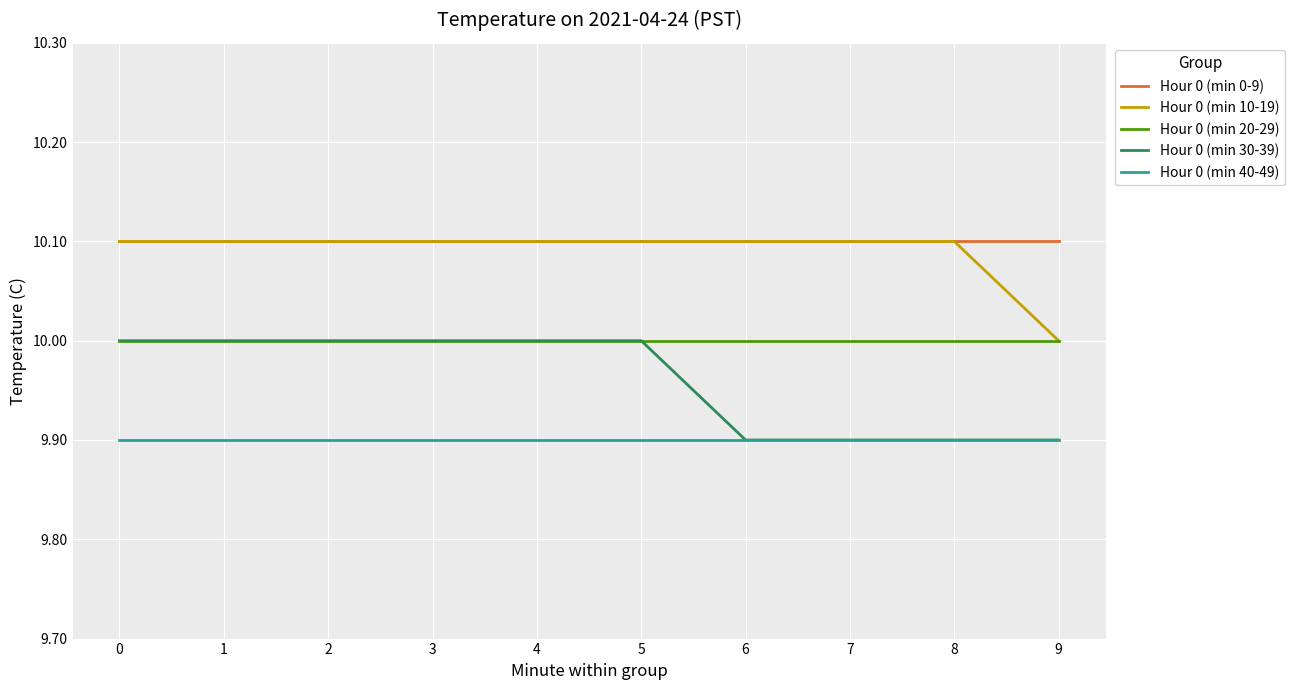

Does the chart have visible grid lines?

Yes